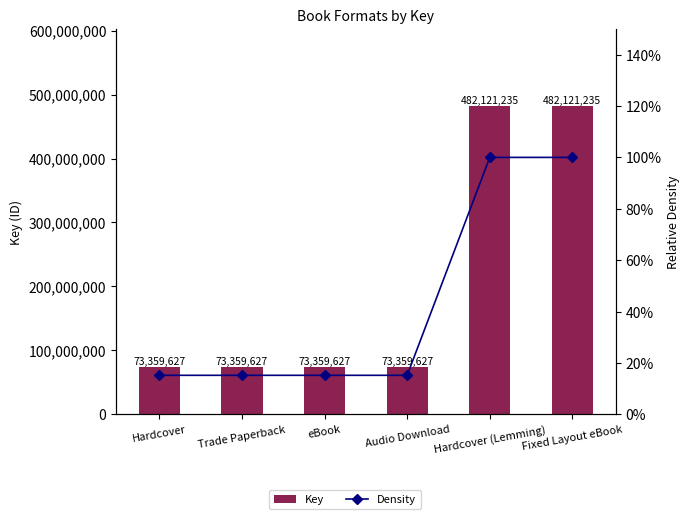

Reading right to left, extract all data points from this chart.

Key: Fixed Layout eBook=482121235.0	Hardcover (Lemming)=482121235.0	Audio Download=73359627.0	eBook=73359627.0	Trade Paperback=73359627.0	Hardcover=73359627.0
Density: Fixed Layout eBook=1.0	Hardcover (Lemming)=1.0	Audio Download=0.2	eBook=0.2	Trade Paperback=0.2	Hardcover=0.2